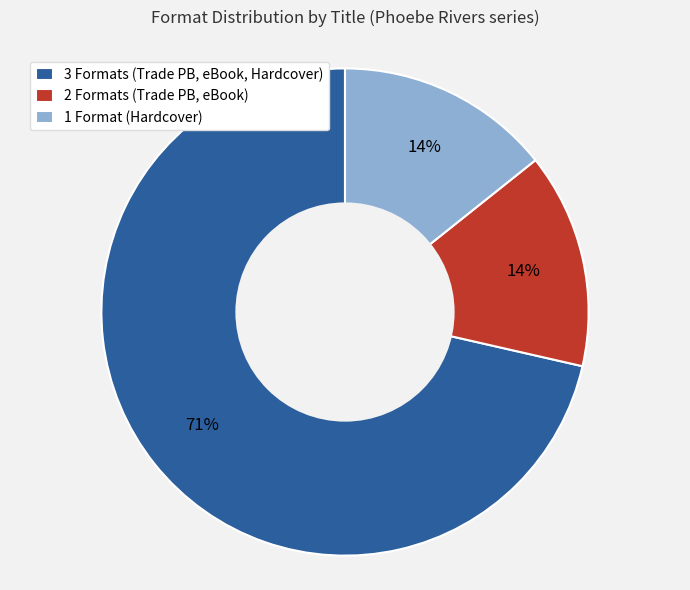

Is there a majority slice in this chart?

Yes